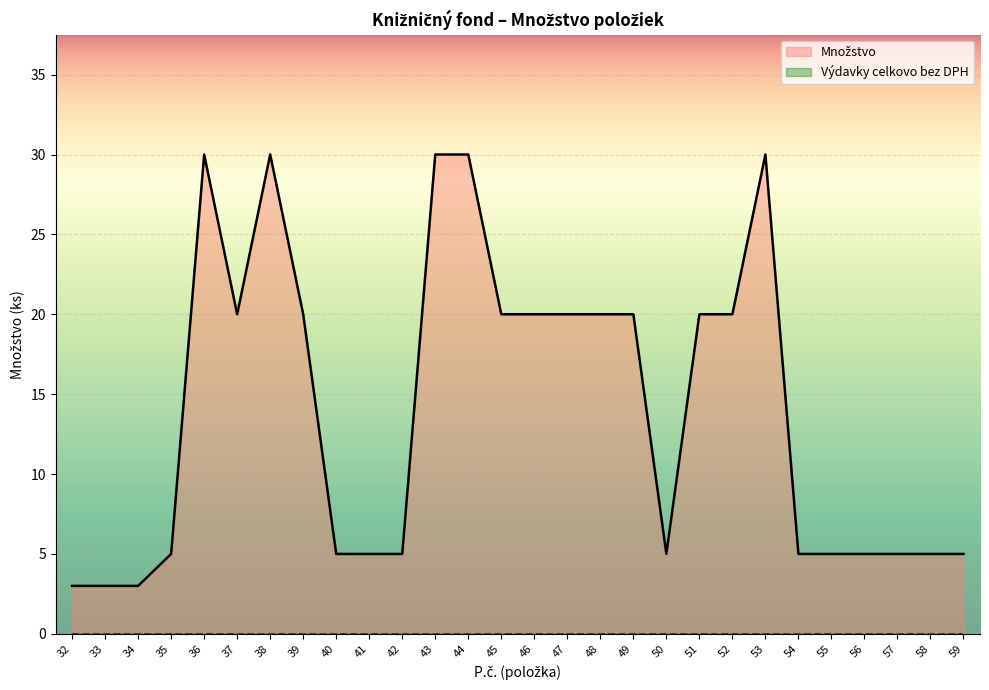

True or false: Výdavky celkovo bez DPH and Množstvo intersect in this chart.

False